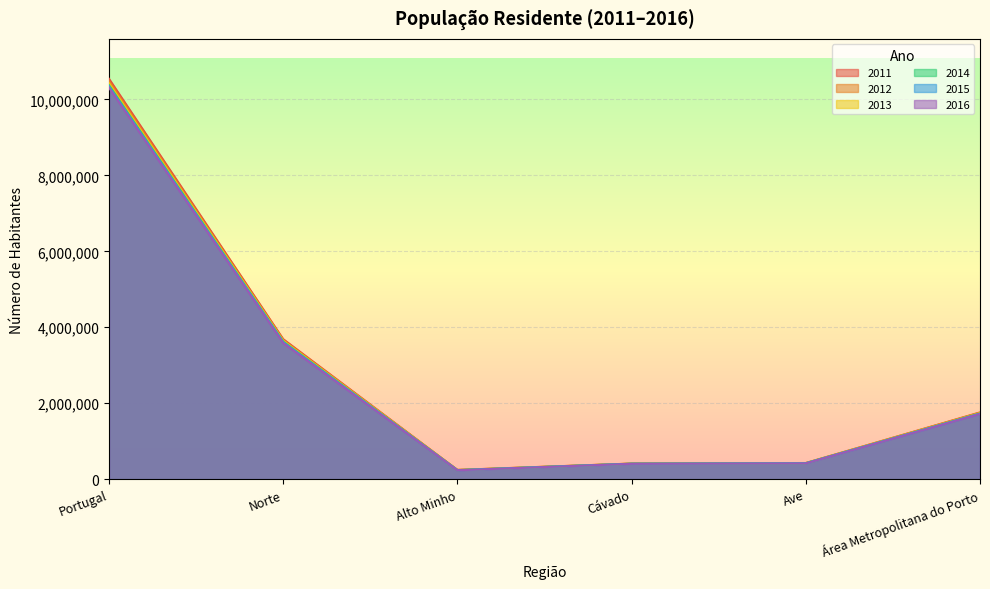

List the series in order of their peak value, highest first.

2011, 2012, 2013, 2014, 2015, 2016